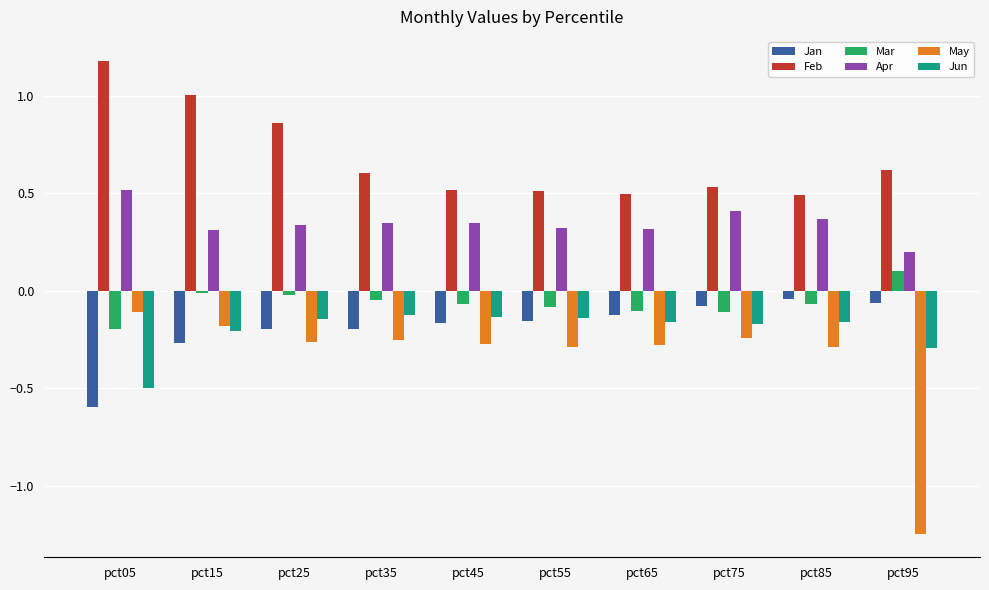

Is the value of May at pct35 greater than the value of Jun at pct25?

No